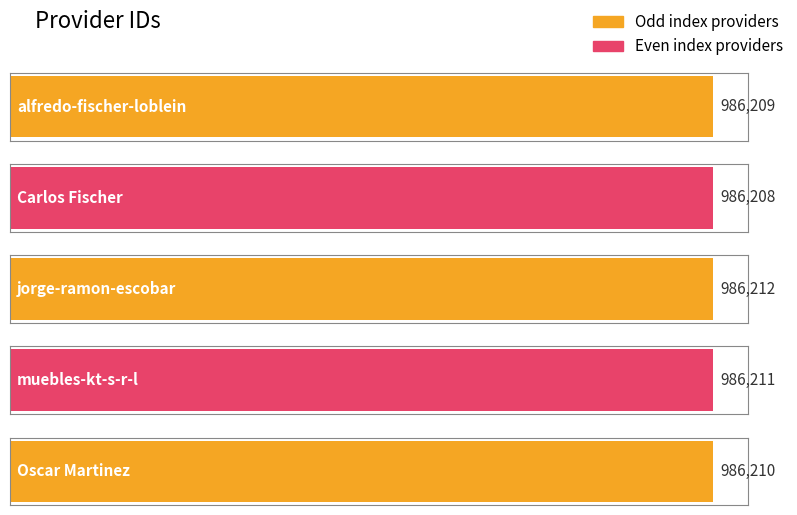

Does the chart contain stacked bars?

No